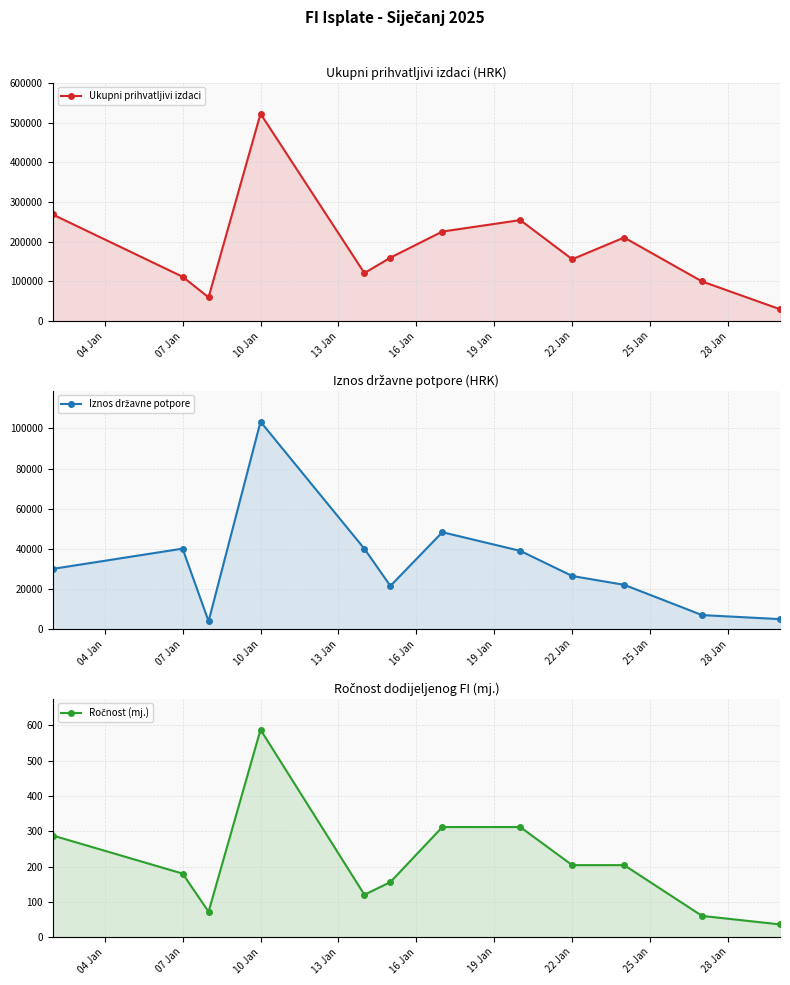

Reading right to left, transcribe all the data shown in this chart.

Ukupni prihvatljivi izdaci: 30000.0	100000.0	210723.7	156000.0	254662.5	225800.0	160000.0	121104.7	522865.5	60000.0	111900.2	268818.8
Iznos državne potpore: 4970.2	6988.4	22072.4	26458.9	38981.4	48285.7	21523.3	40012.3	103335.9	3910.0	40102.2	30000.6
Ročnost (mj.): 36.0	60.0	204.0	204.0	312.0	312.0	156.0	120.0	588.0	72.0	180.0	288.0